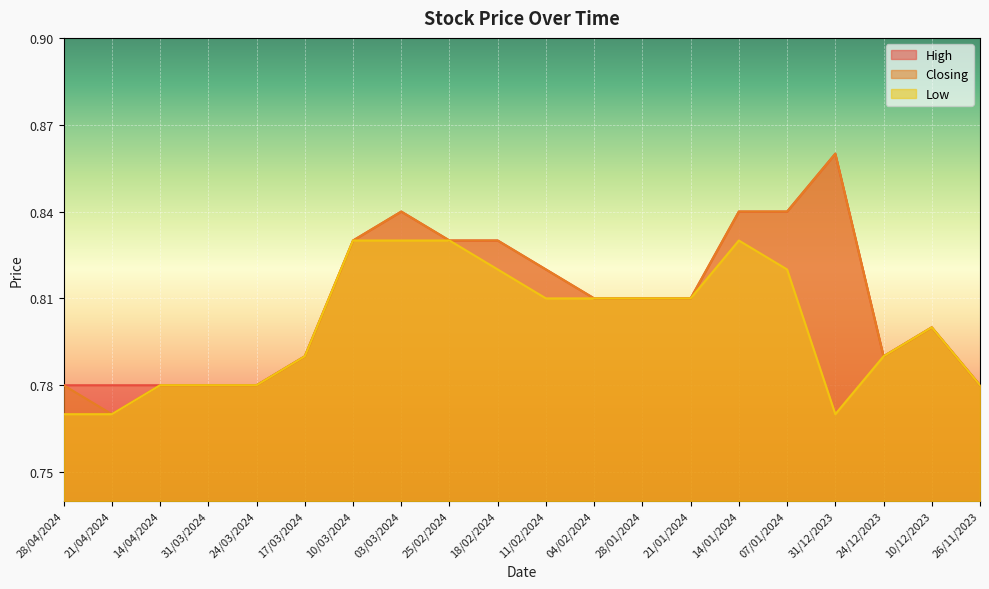

What is the value of the Low point at the 13th from the left?

0.8